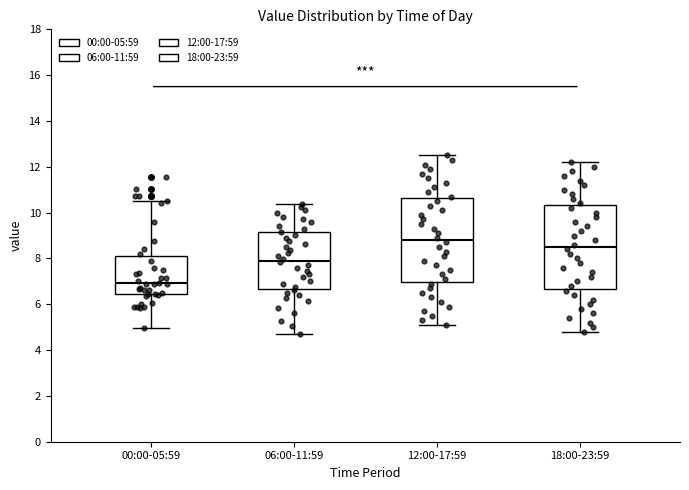

Where does the lower whisker of the box for 06:00-11:59 end on the y-axis? The values are not printed on the chart, so give them approximately, as read against the axis.

4.8